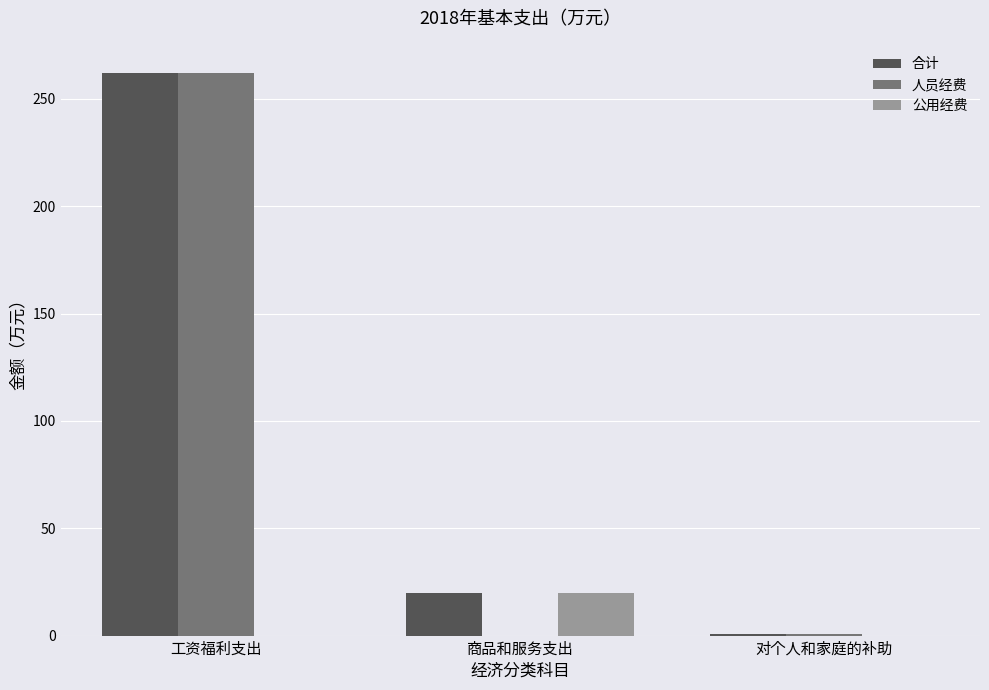

What is the sum of all 人员经费 values?

263.0